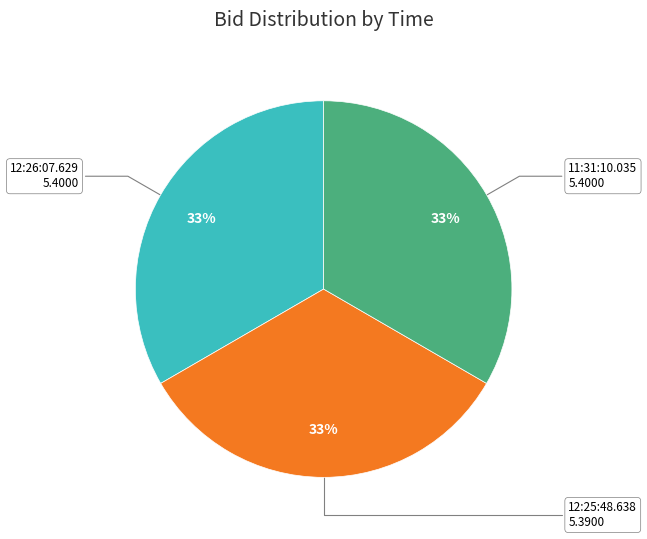

The 12:26:07.629 slice represents 33% of the pie. True or false?

True